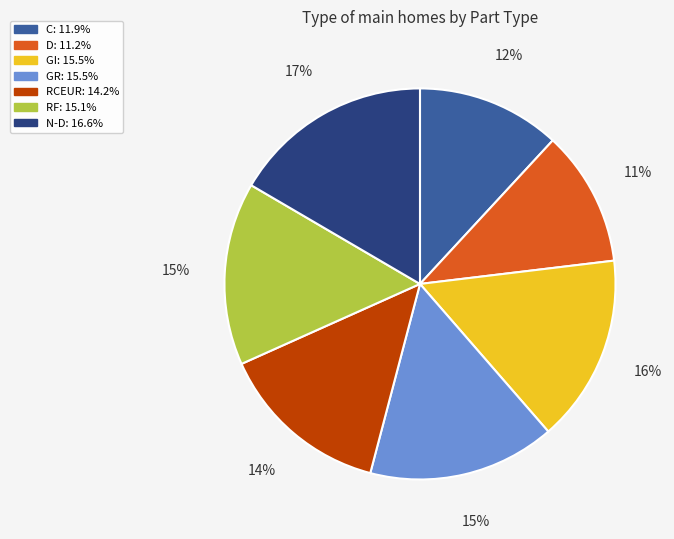

Does RF represent more than half of the total?

No